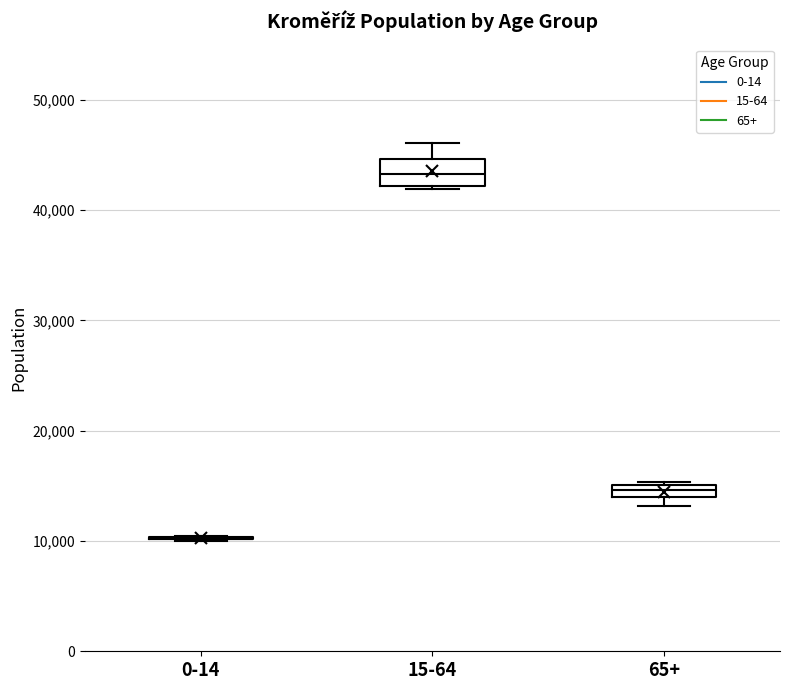

Where does the median line of the box for 15-64 sit on the y-axis? The values are not printed on the chart, so give them approximately, as read against the axis.

43000